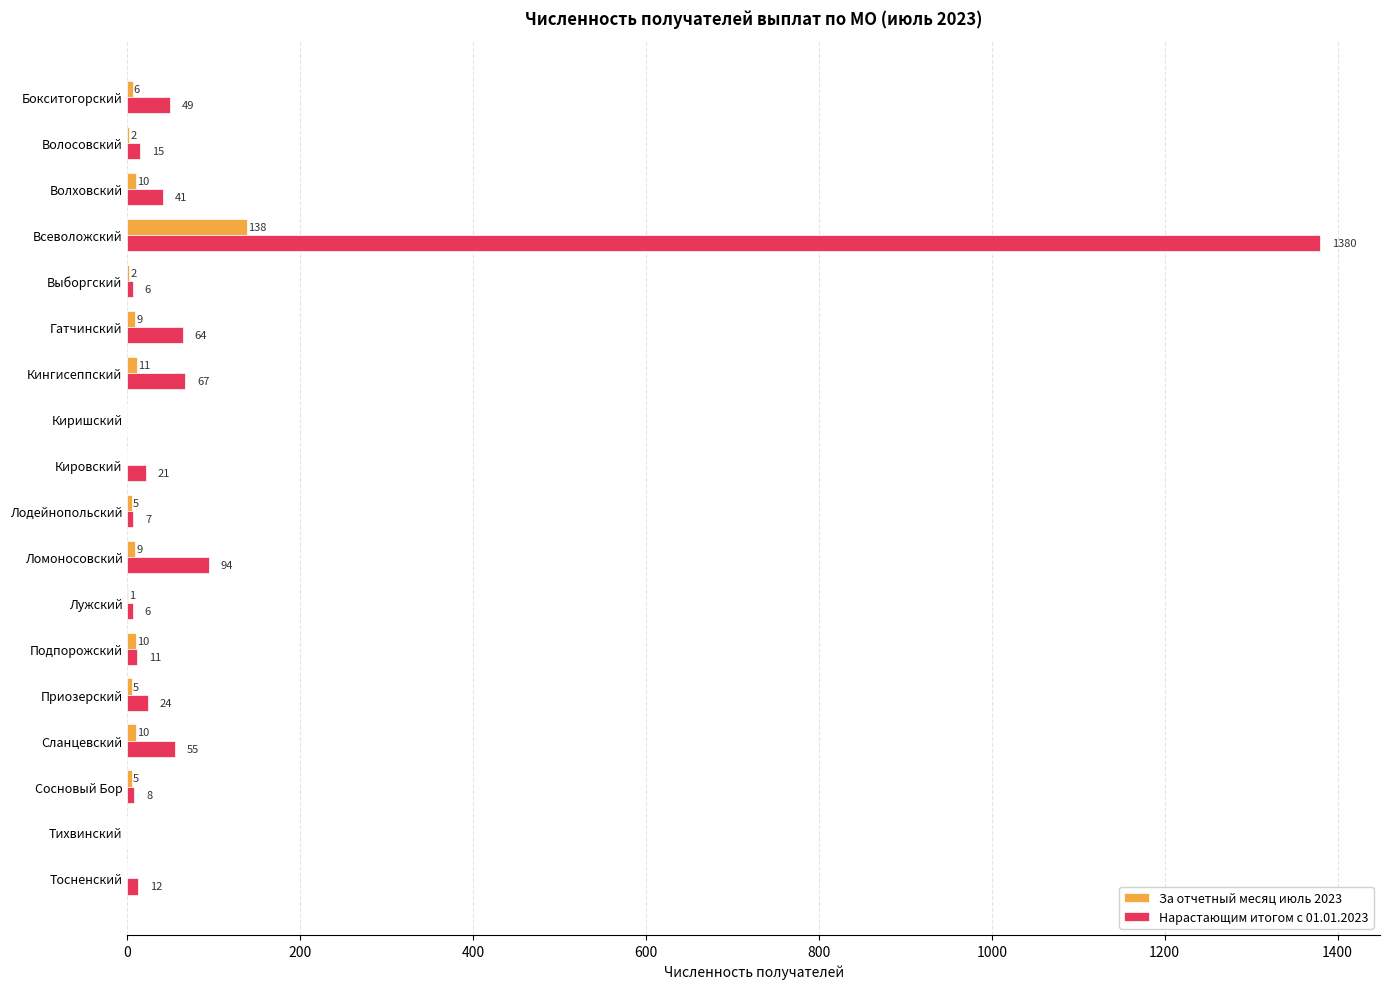

At which label is За отчетный месяц июль 2023 closest to 69?

Кингисеппский